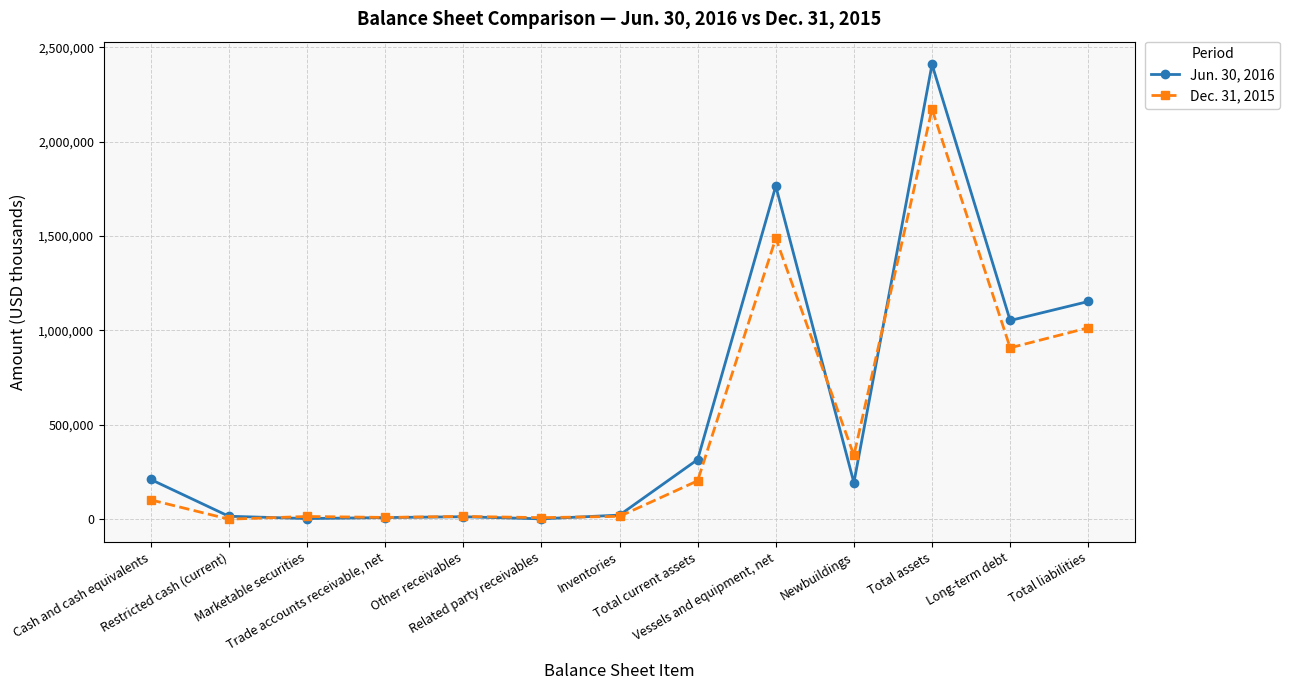

List the series in order of their overall mean, highest first.

Jun. 30, 2016, Dec. 31, 2015